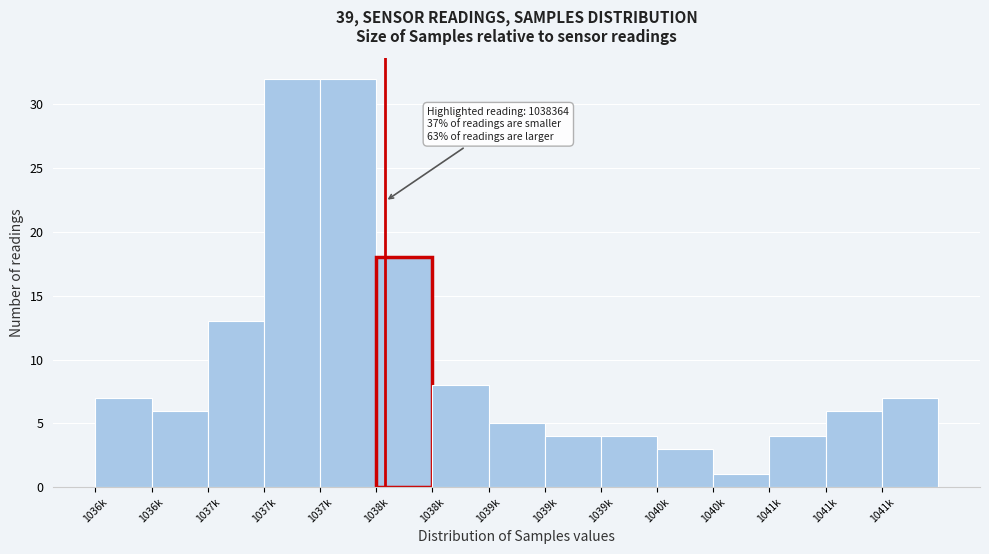

How many series are shown in this chart?

1